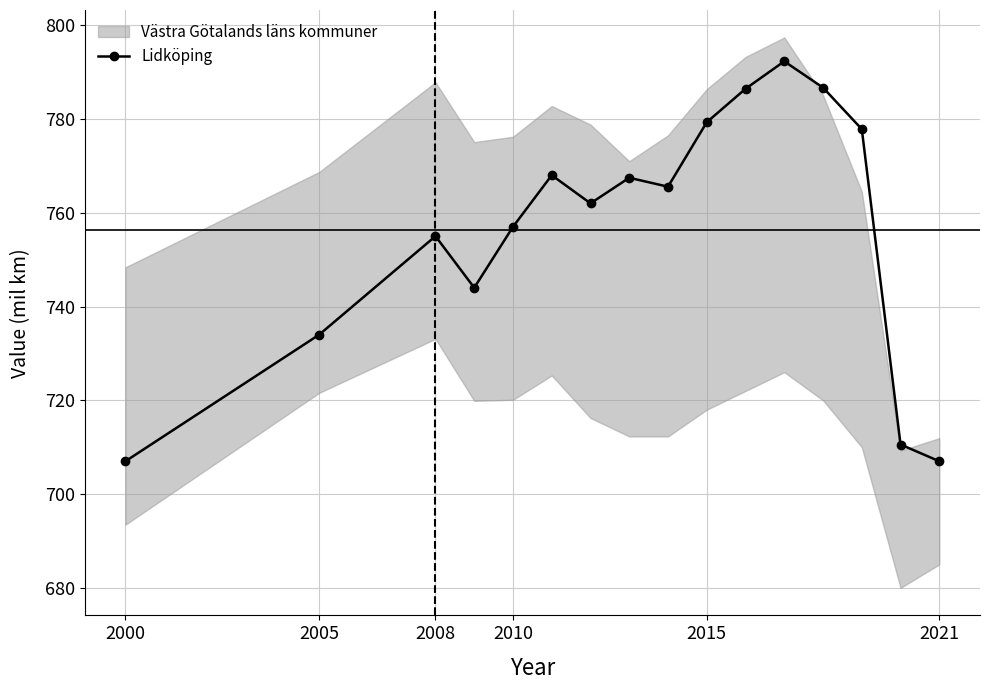

What is the highest value of the Lidköping series?

792.3